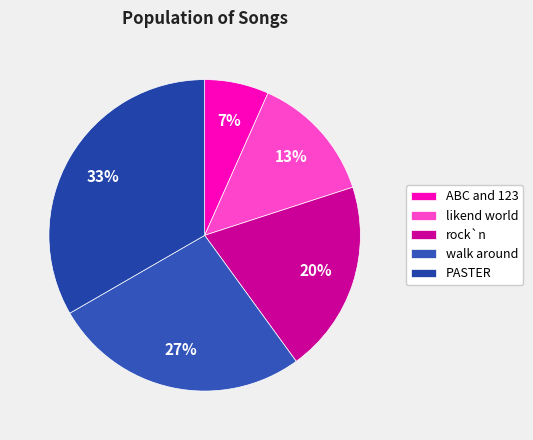

Does any single category account for the majority?

No